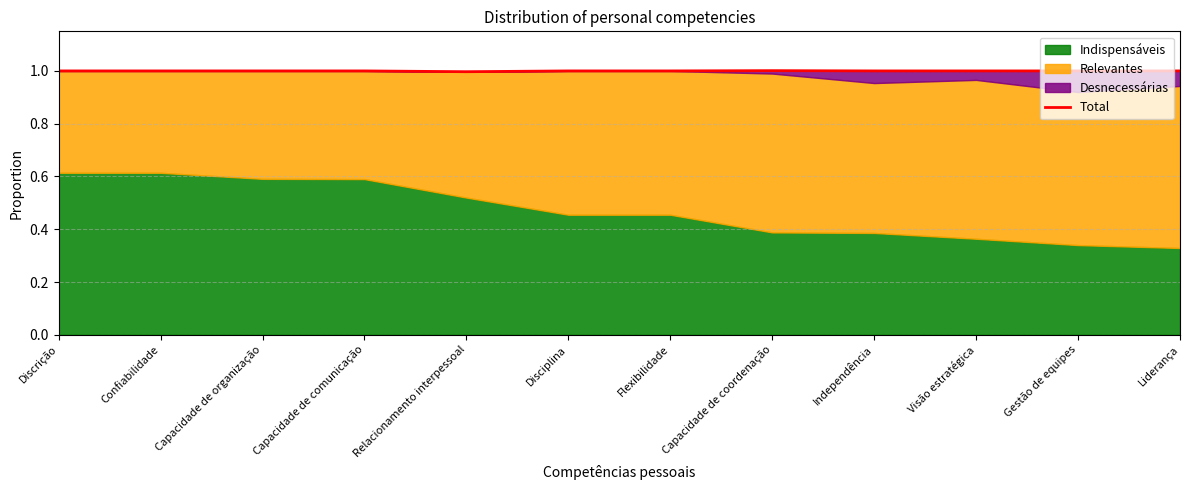

Reading left to right, what are all the values shown in this chart?

1.0	1.0	1.0	1.0	1.0	1.0	1.0	1.0	1.0	1.0	1.0	1.0